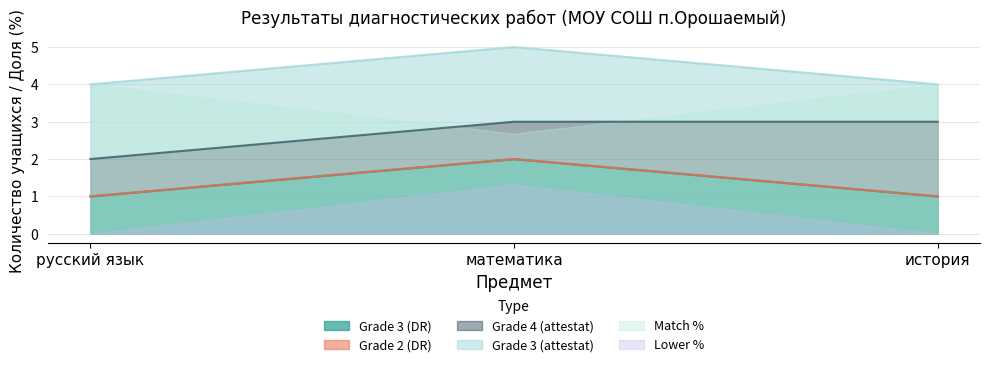

Is it true that Grade 3 (DR) equals 2 at математика?

True